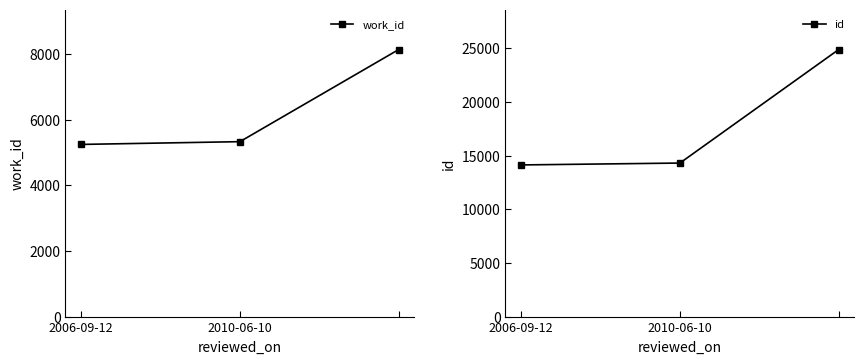

What is the difference between the maximum and minimum values in the id series?

10745